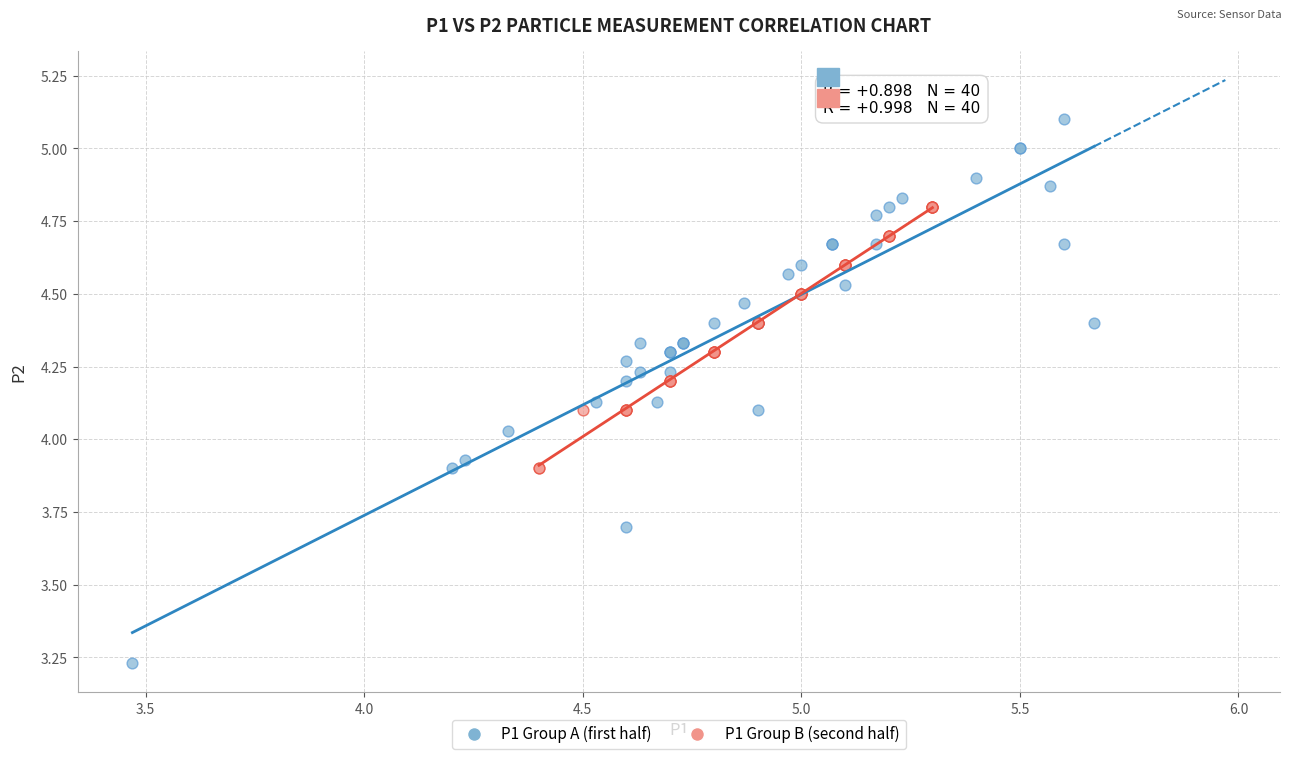

Which series reaches the maximum Y coordinate?

P1 Group A (first half)